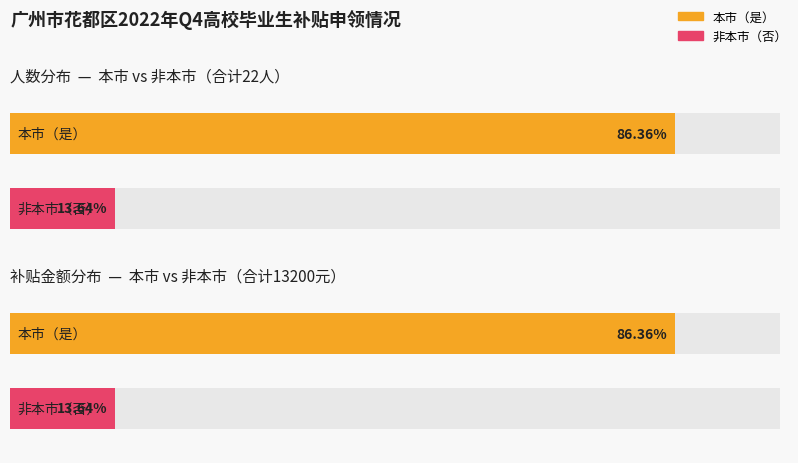

Read the 非本市 value at 1.

3